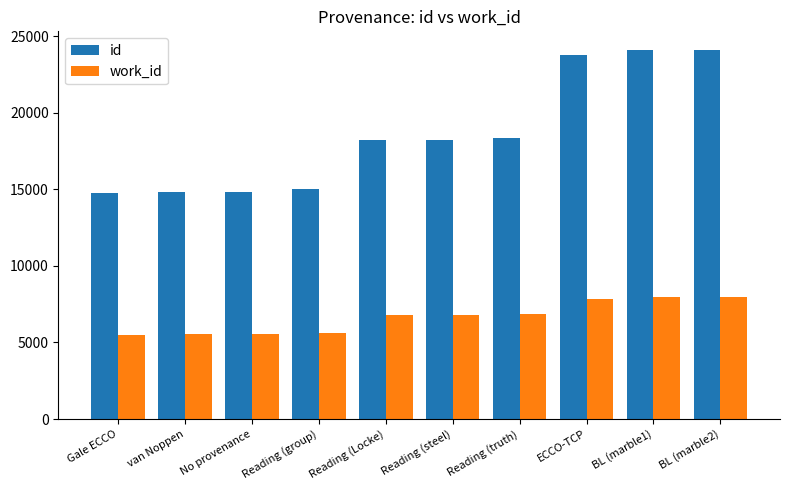

Which series has the widest spread of values?

id